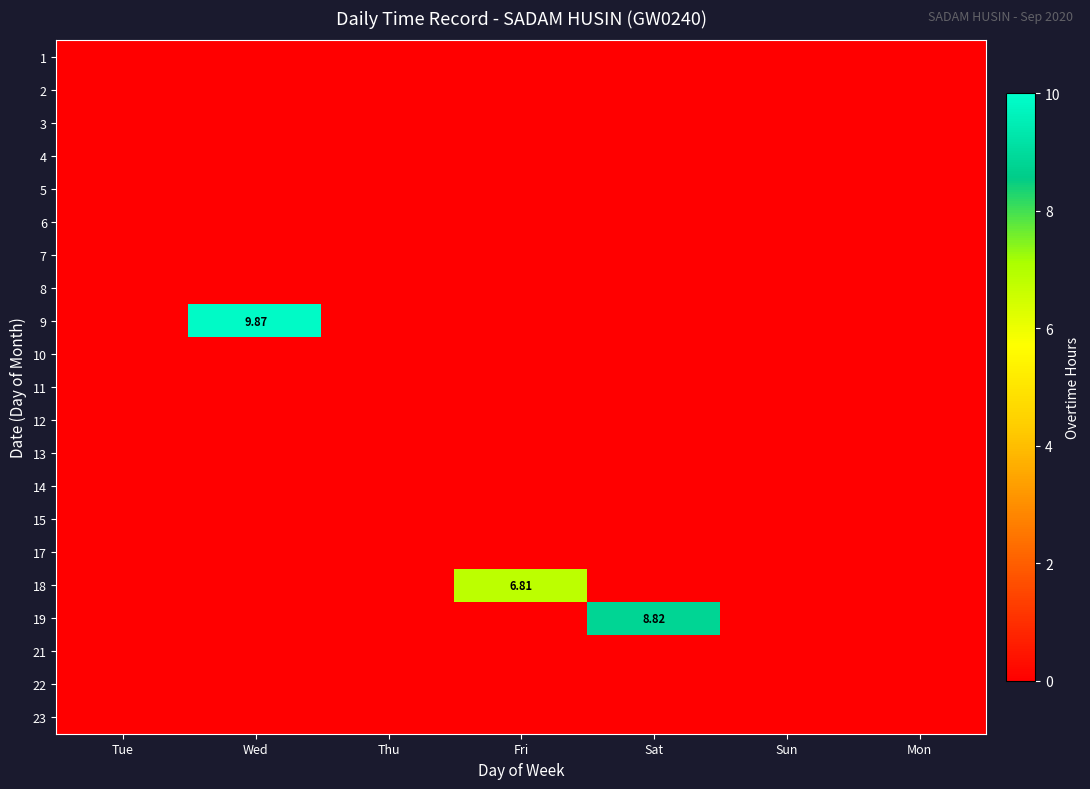

Which series has the largest total across all categories?

9